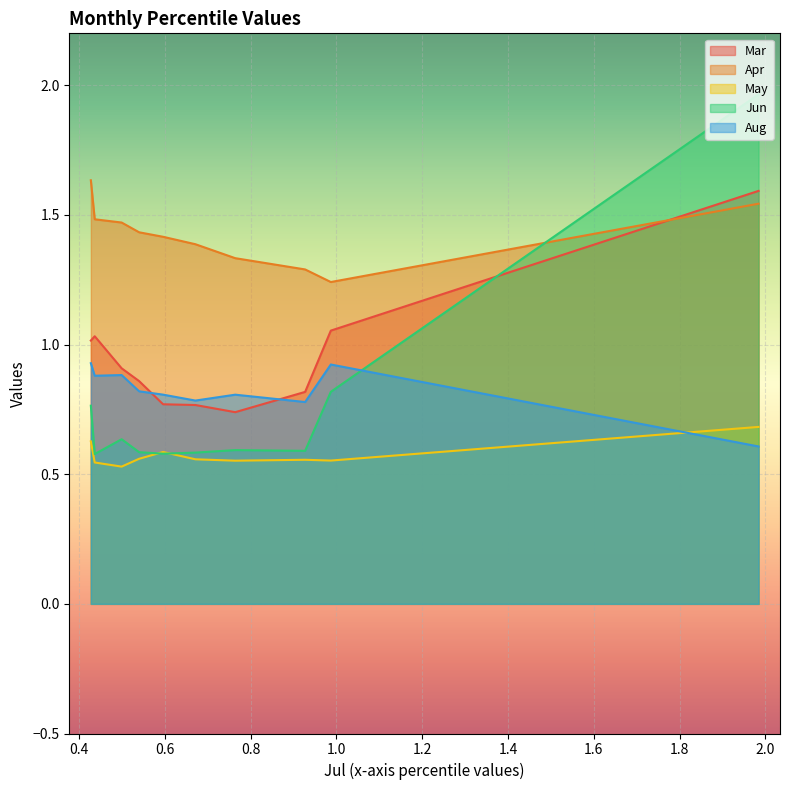

Which series has the largest total across all categories?

Apr